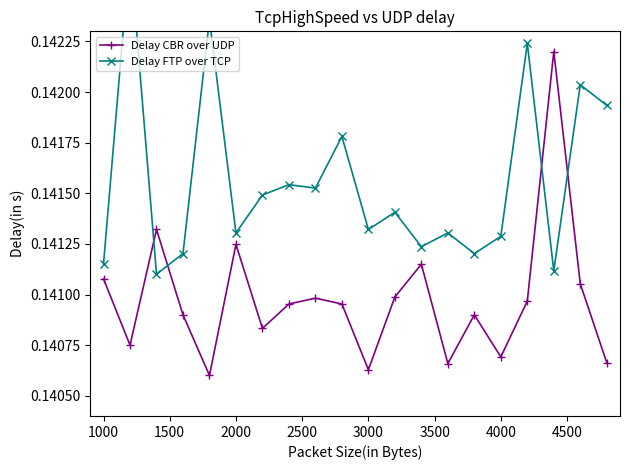

True or false: Delay CBR over UDP has more than 1 interior local peaks.

True